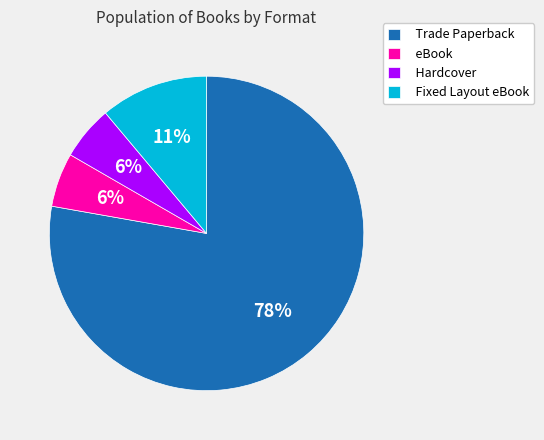

Is the sum of eBook and Hardcover greater than half?

No